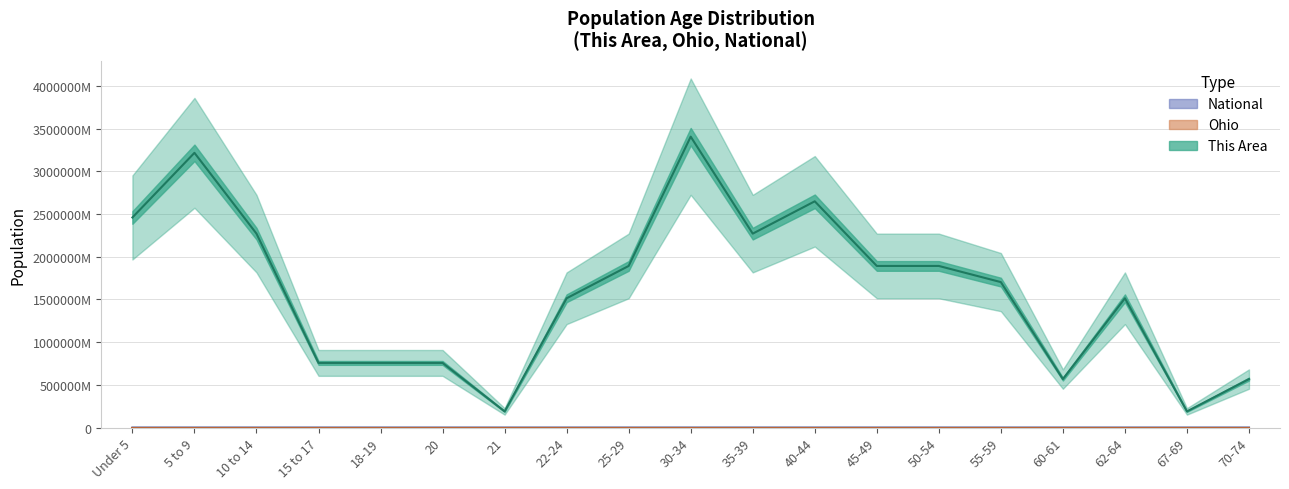

List the labels in order of National value, largest first.

45-49, 50-54, 25-29, 40-44, 10 to 14, 5 to 9, Under 5, 35-39, 30-34, 55-59, 15 to 17, 22-24, 62-64, 70-74, 18-19, 67-69, 60-61, 20, 21